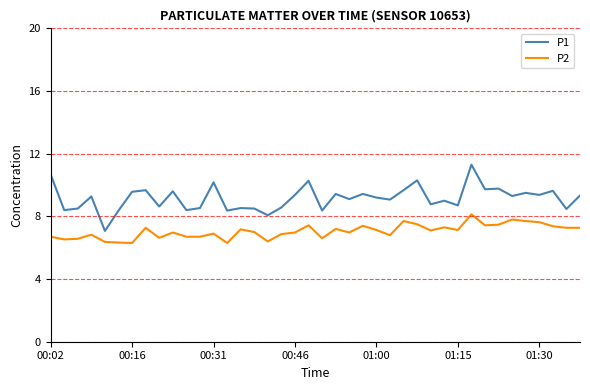

What is the average value of the P1 series?

9.1